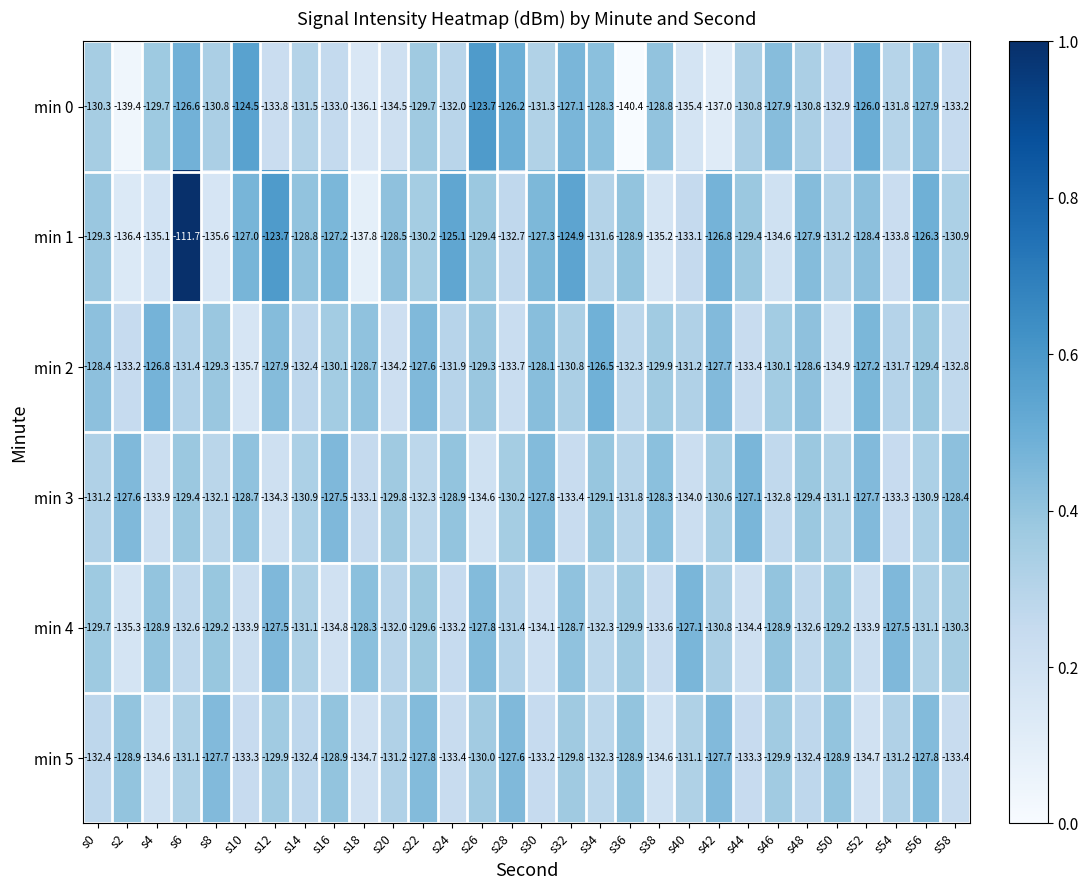

At which label does min 3 first exceed -130?

s2